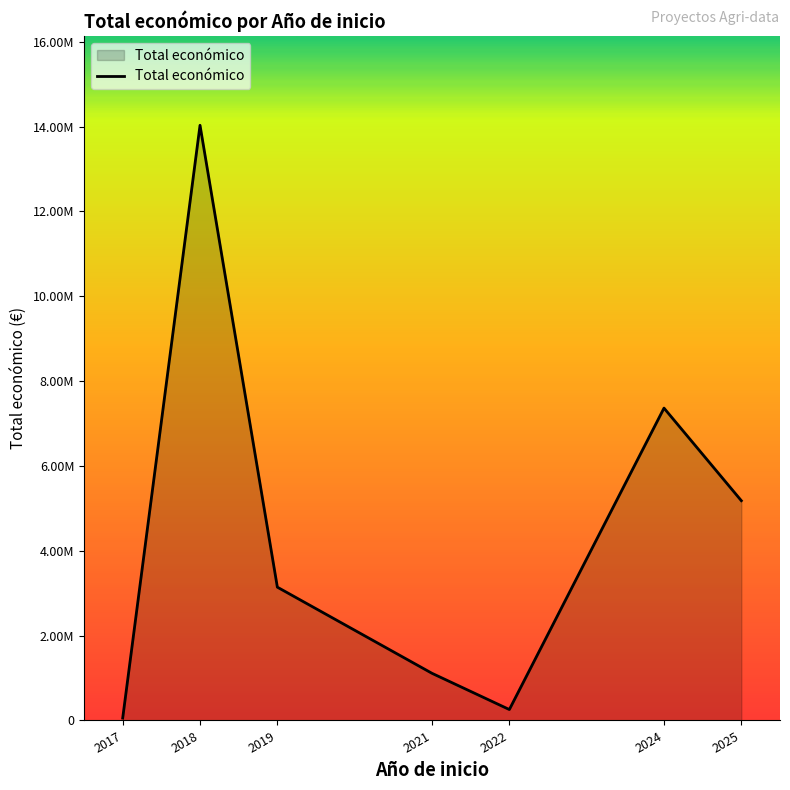

How many points are higher than both their immediate neighbors (excluding endpoints)?

2